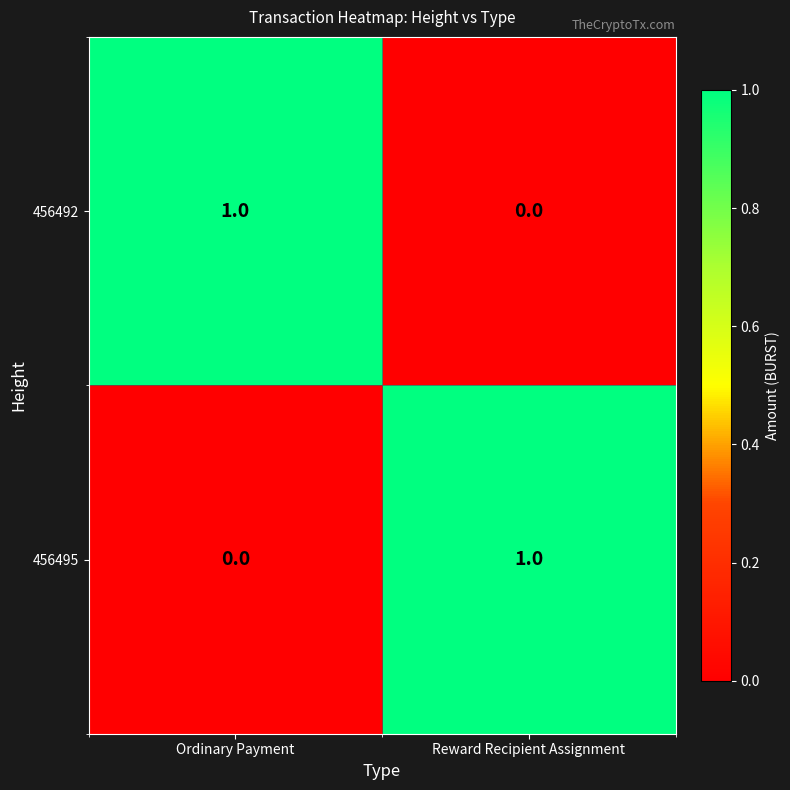

Reading left to right, transcribe all the data shown in this chart.

456492: 1	0
456495: 0	1